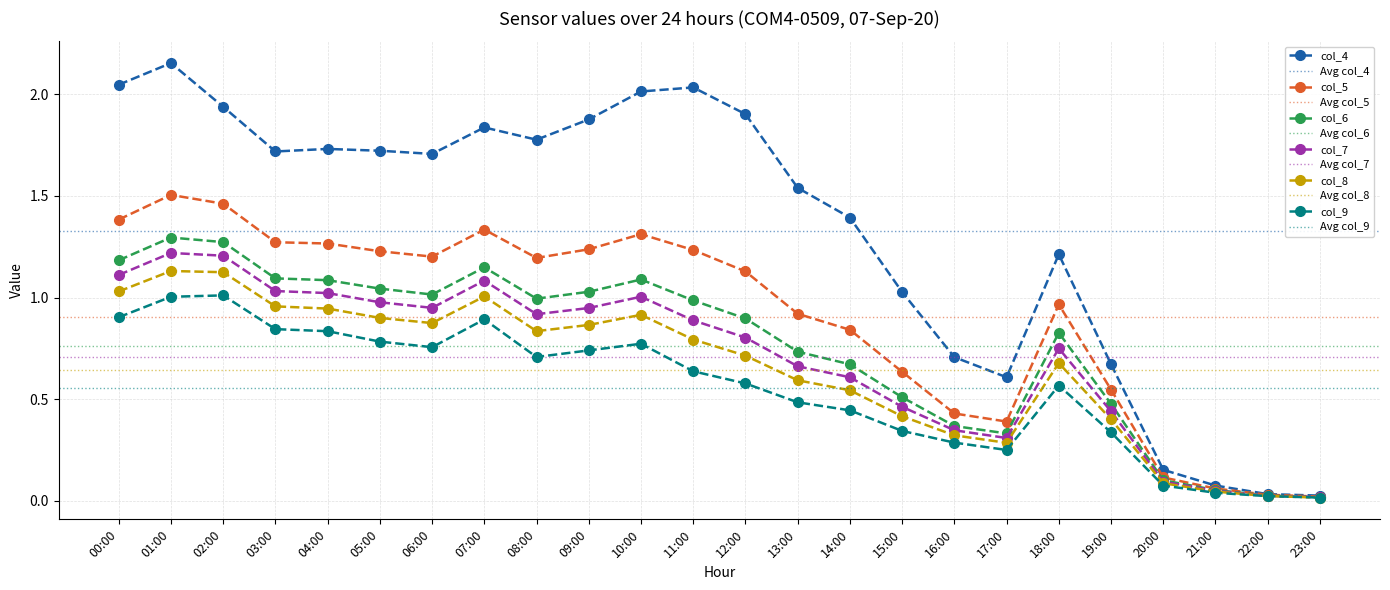

Count the number of categories in the chart.

24